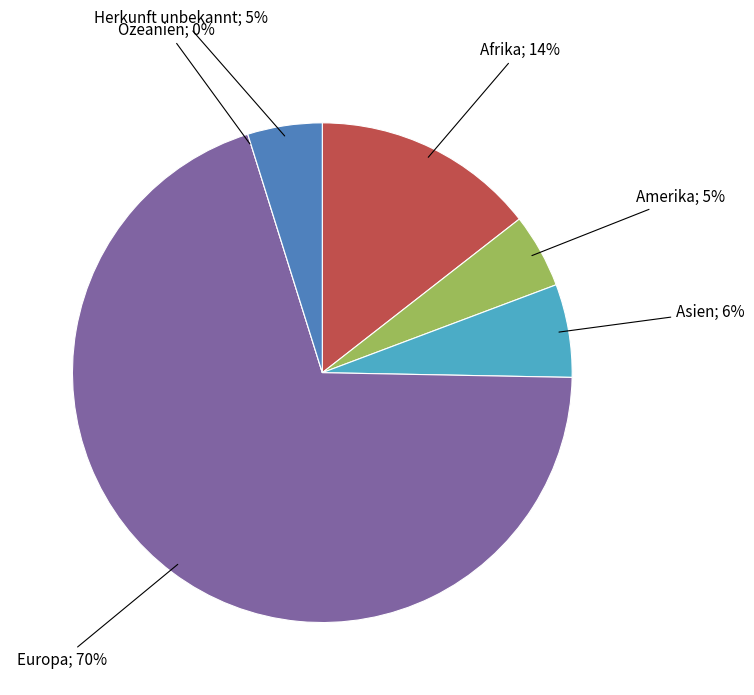

What is the total percentage of Europa and Ozeanien?

69.9%